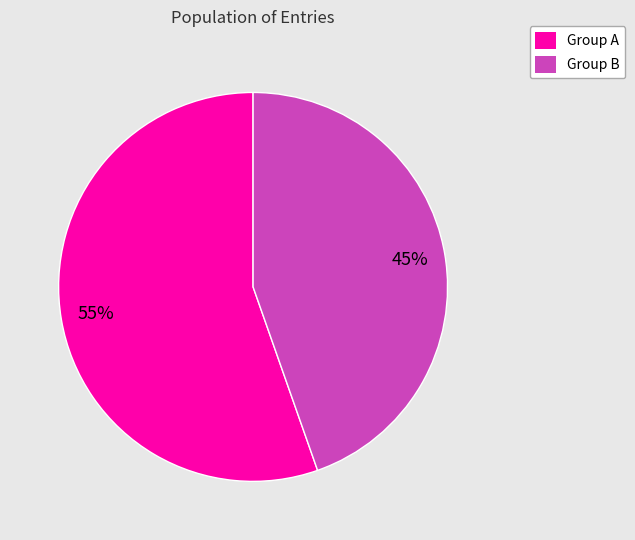

To the nearest percent, what is the average slice percentage?

50%